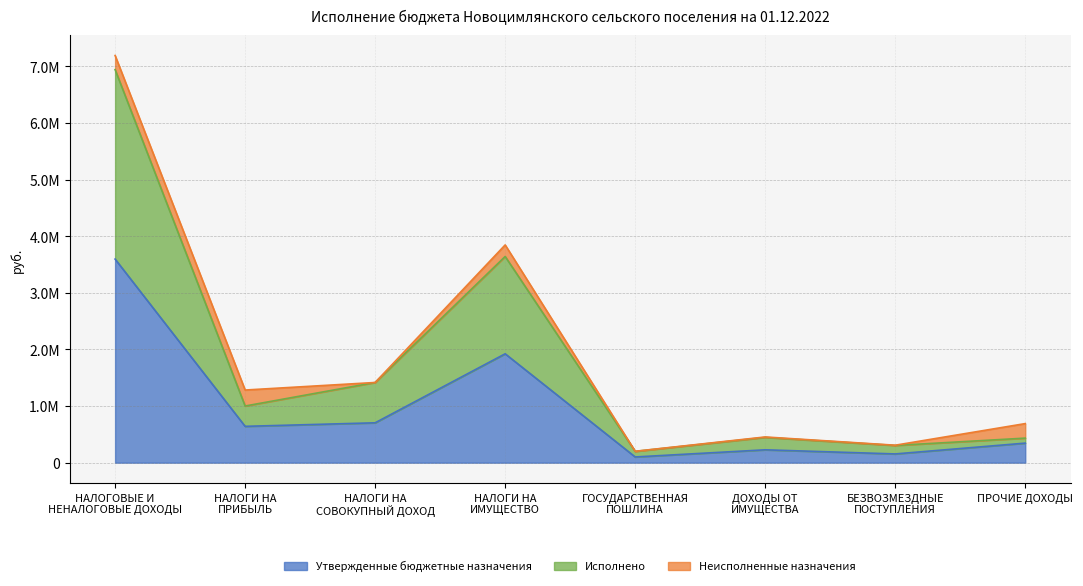

True or false: Исполнено has a value of 93966.8 at ПРОЧИЕ ДОХОДЫ.

False